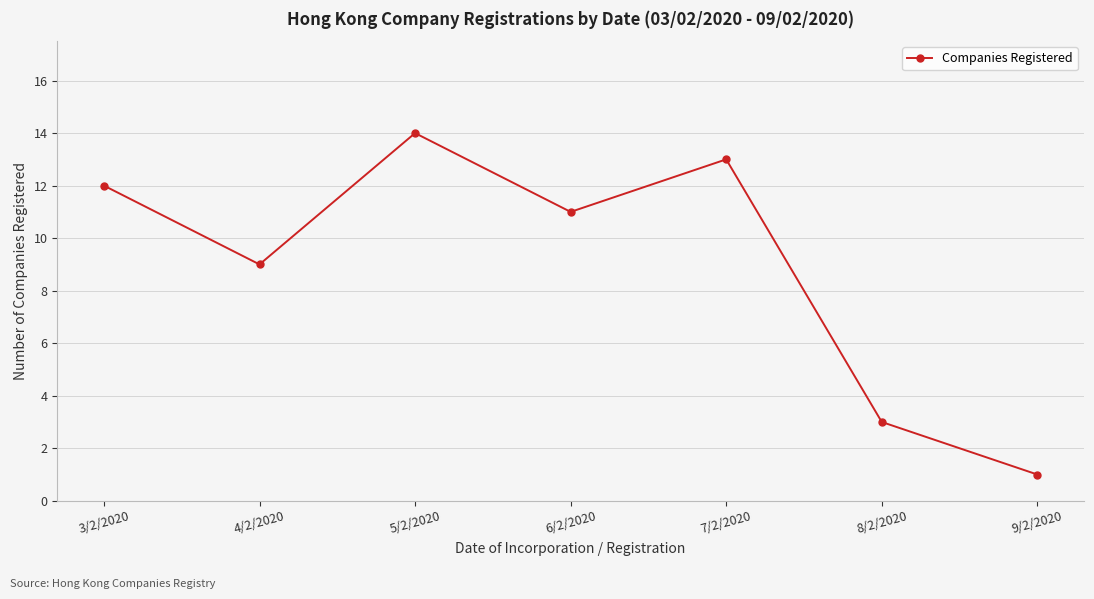

Rank the categories by value from lowest to highest.

9/2/2020, 8/2/2020, 4/2/2020, 6/2/2020, 3/2/2020, 7/2/2020, 5/2/2020